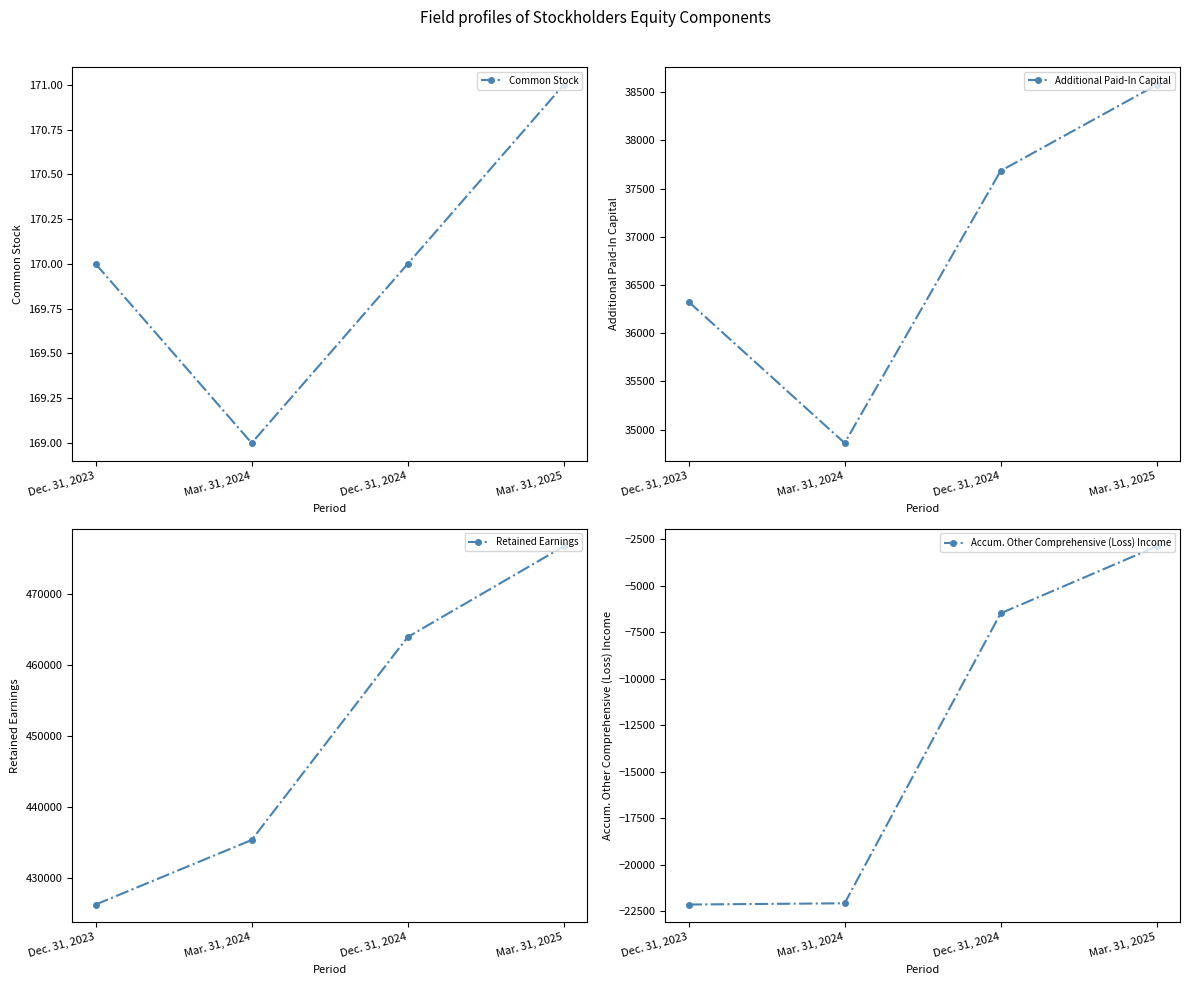

What is the total value across all series at Mar. 31, 2025?

512575